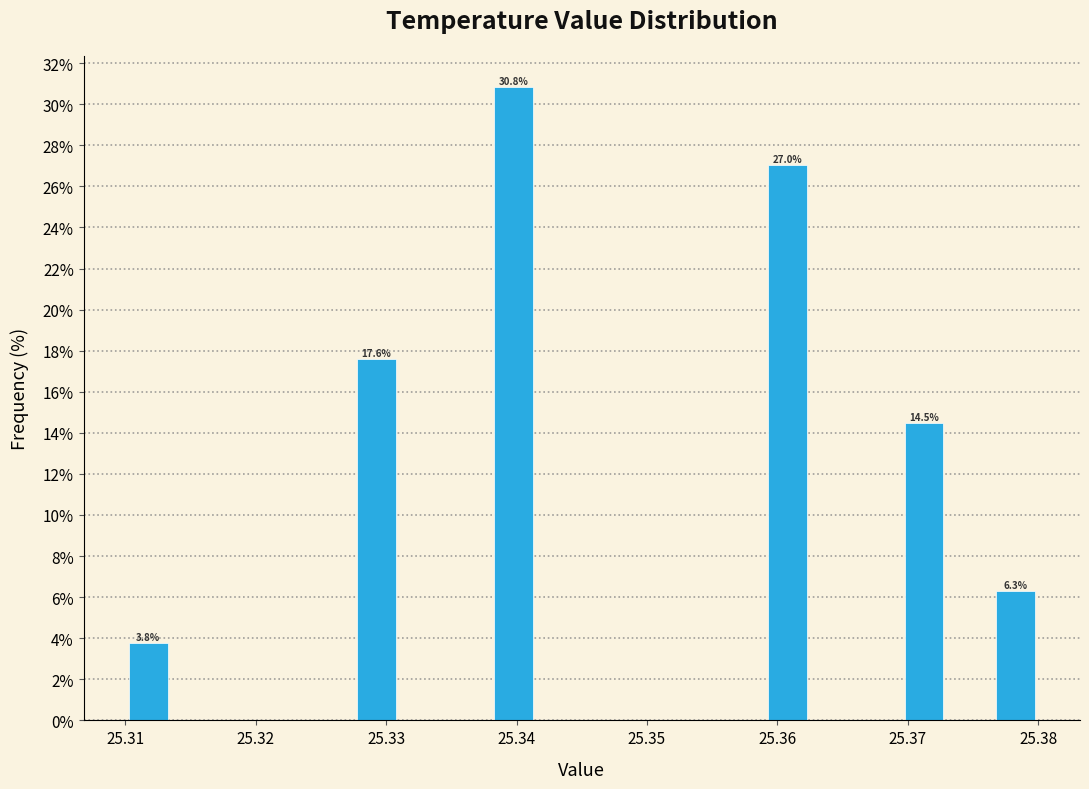

Read against the x-axis, roughly where is the centre of the tallest bar?

25.340